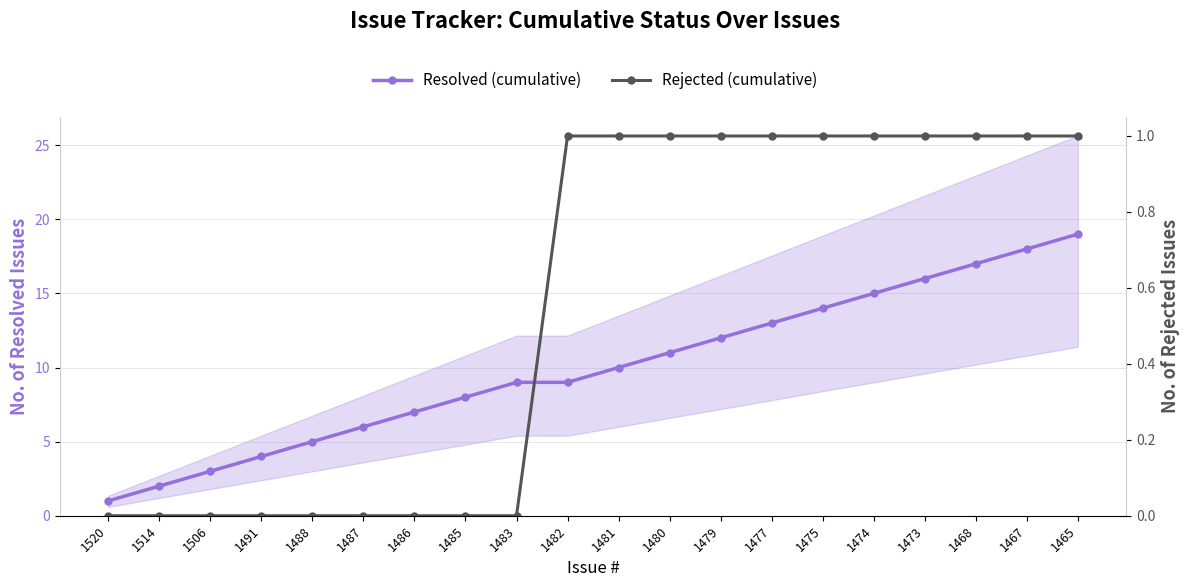

True or false: Rejected (cumulative) has more than 0 interior local peaks.

False